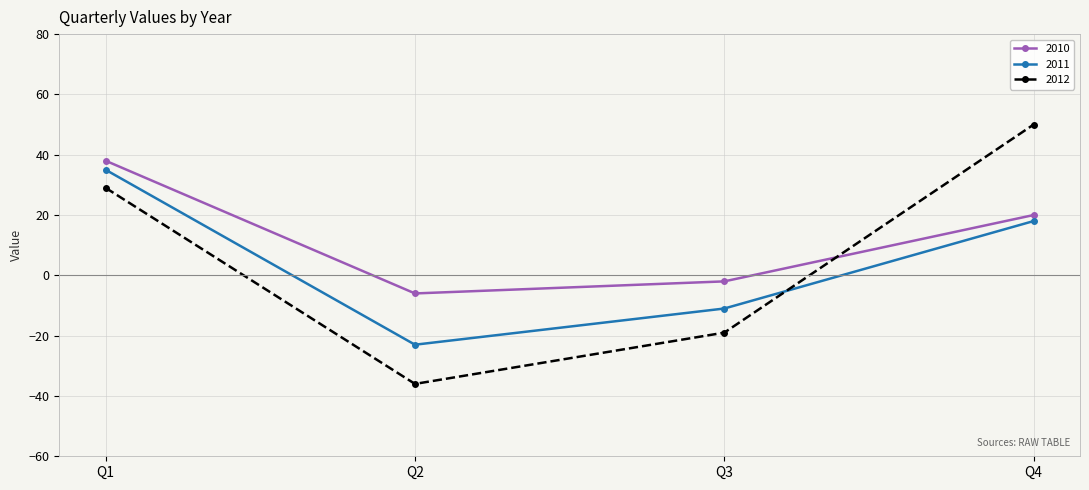

What is the total value across all series at Q2?

-65